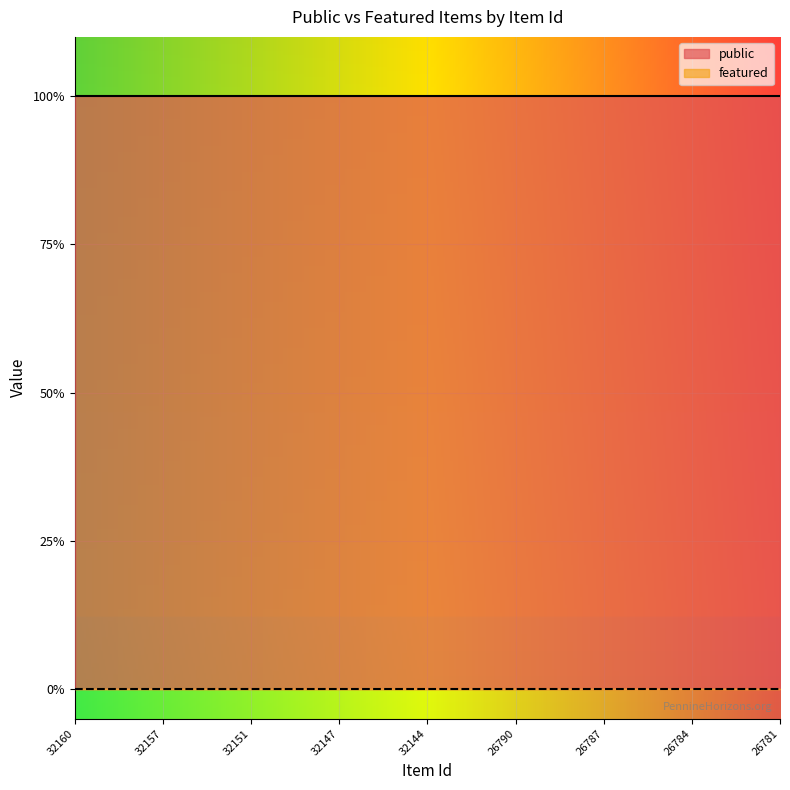

Rank the categories by public value from lowest to highest.

32160, 32159, 32158, 32157, 32153, 32152, 32151, 32150, 32149, 32147, 32146, 32145, 32144, 32143, 26791, 26790, 26789, 26788, 26787, 26786, 26785, 26784, 26783, 26782, 26781